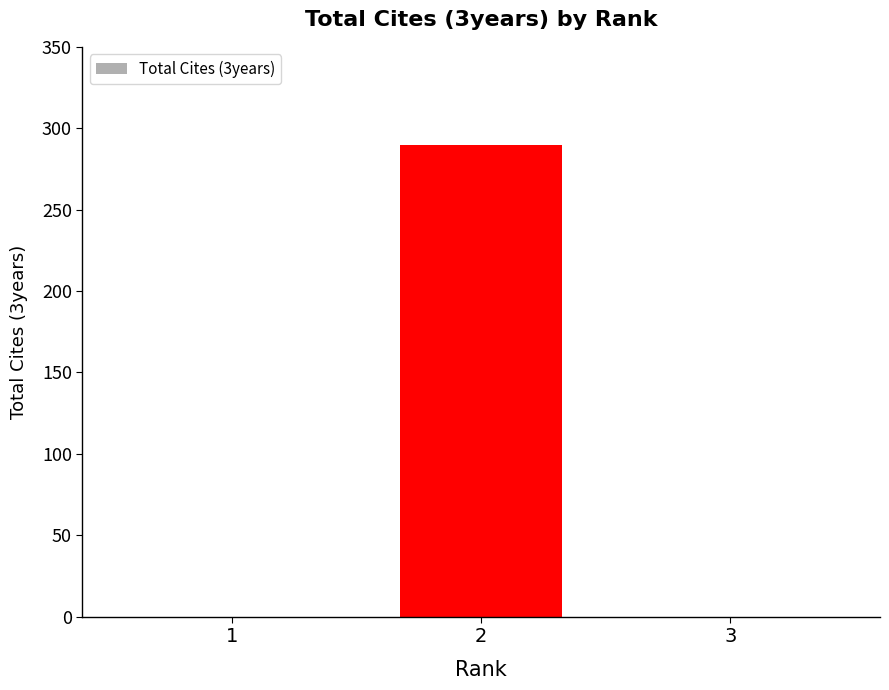

True or false: the data shows 135 at 2.

False